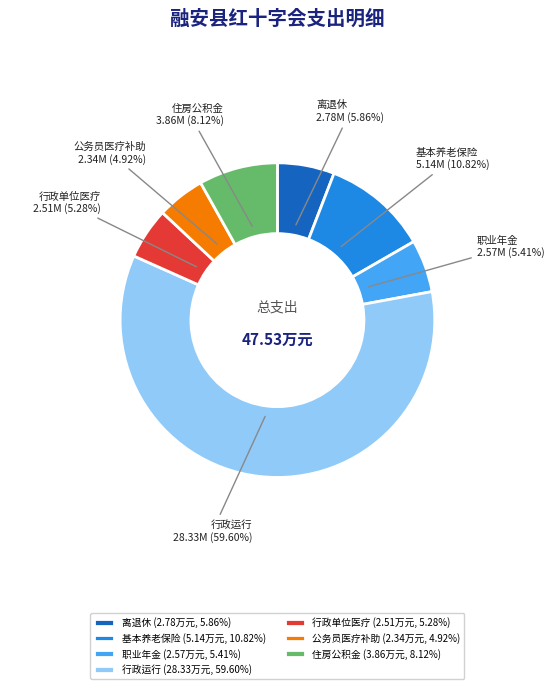

Is the sum of 公务员医疗补助 (2.34万元, 4.92%) and 行政单位医疗 (2.51万元, 5.28%) greater than half?

No